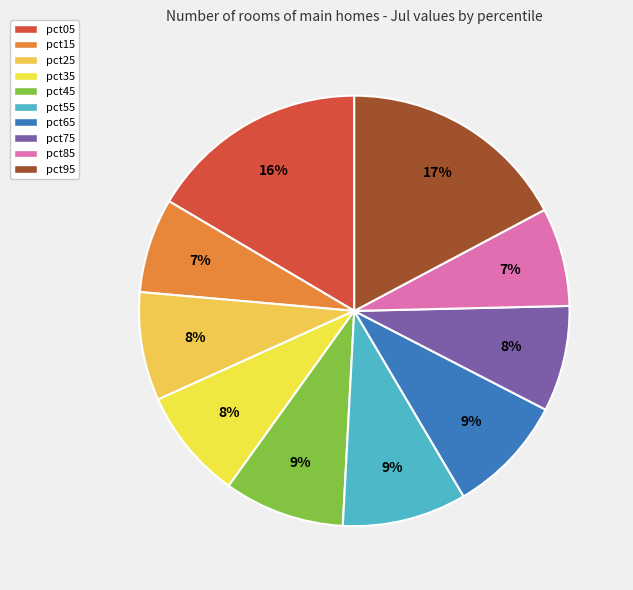

Combined, do pct05 and pct85 account for over 50%?

No